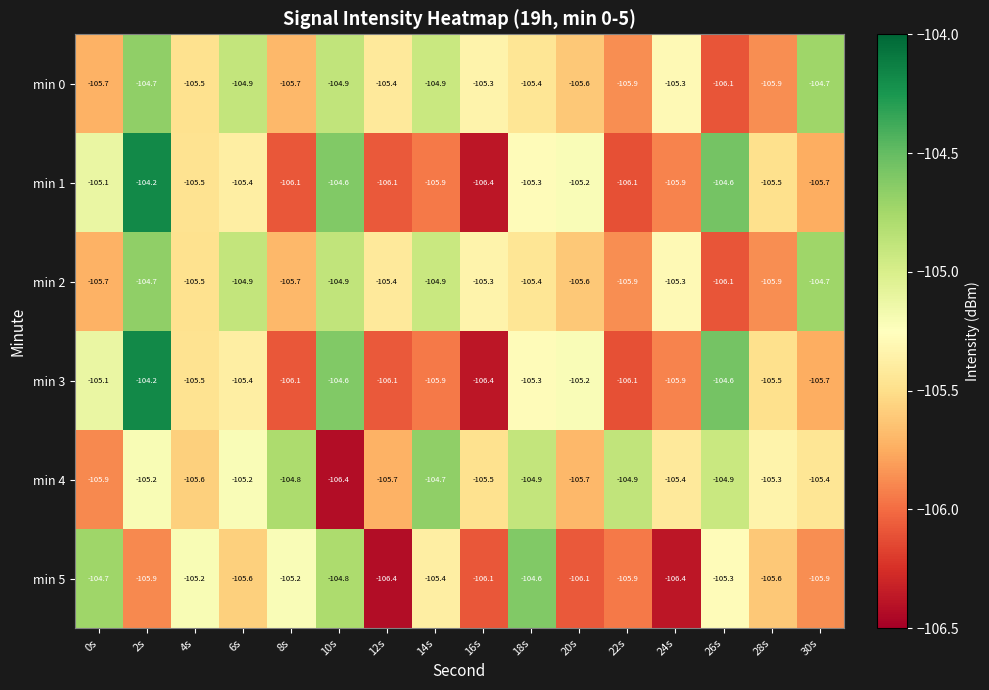

At which category is the sum across all series the highest?

2s